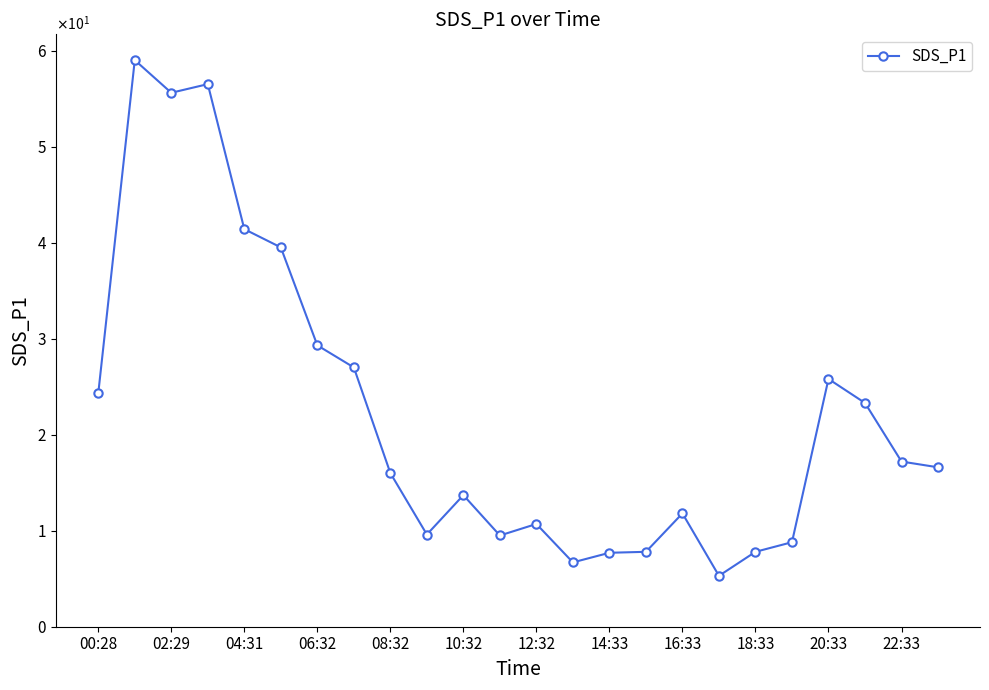

Is this an area chart (filled region under the line)?

No